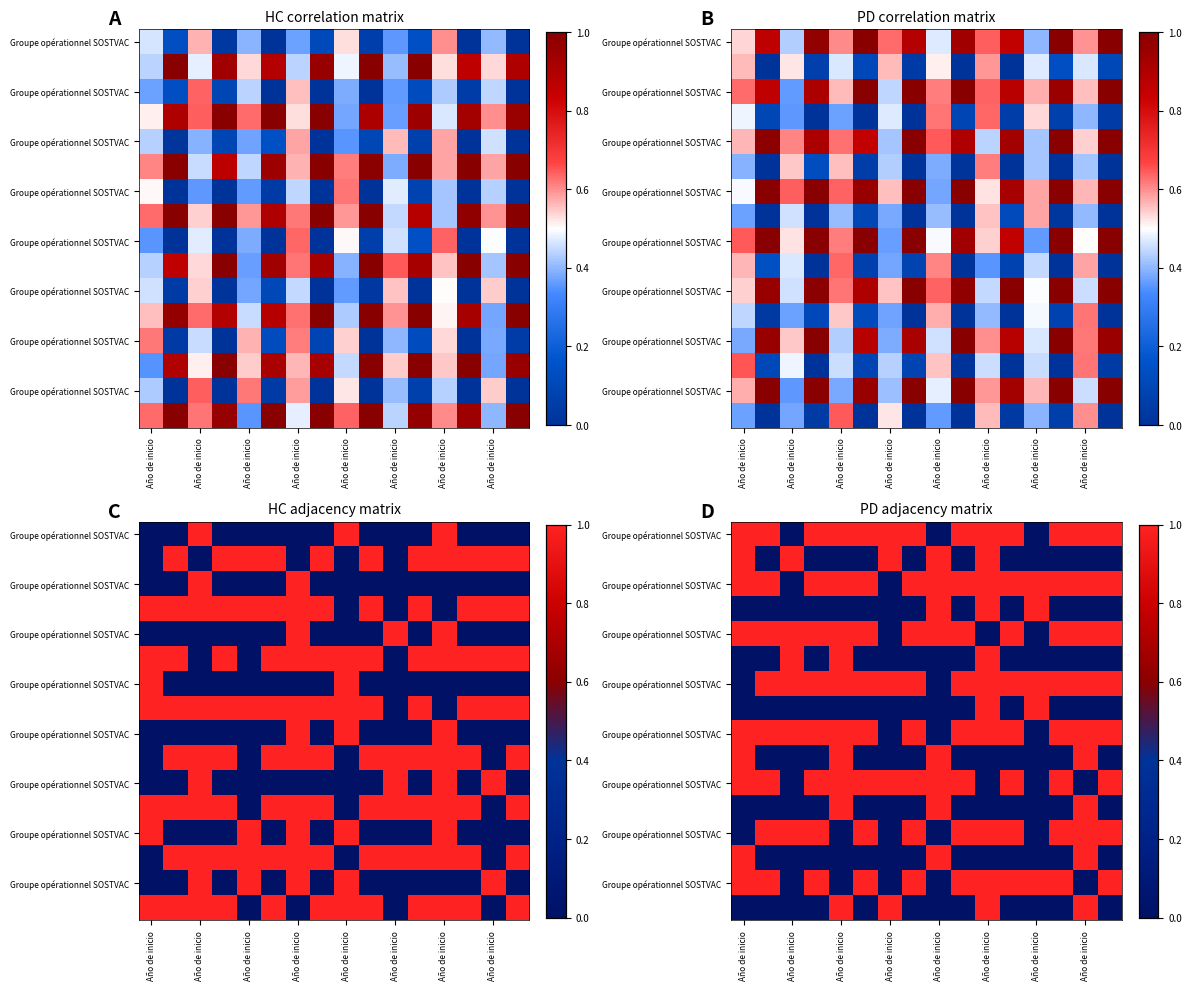

Which label corresponds to the largest value in the chart?

Año de inicio